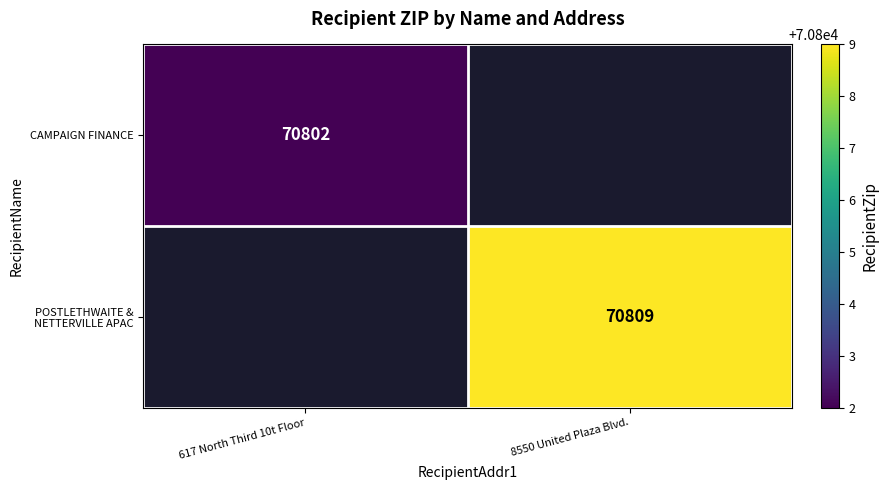

What is the maximum value shown in the chart?

70809.0